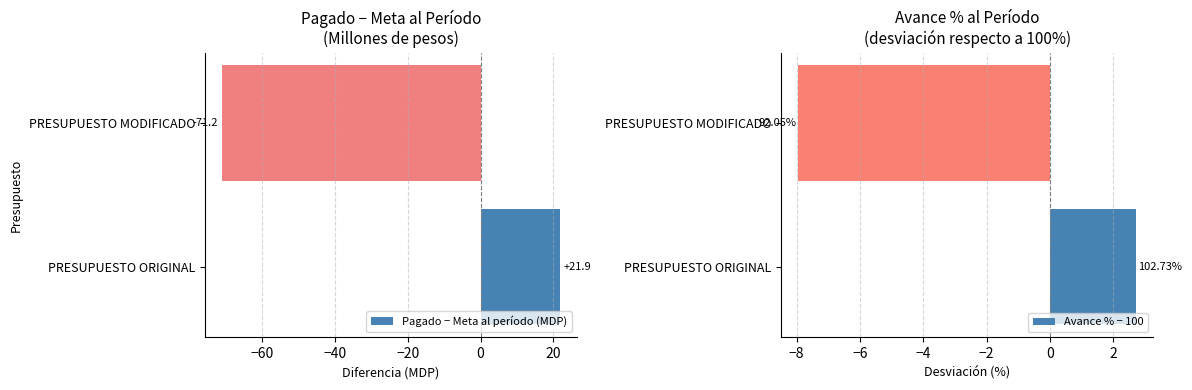

Which series has the largest range (max minus min)?

Pagado − Meta al período (MDP)